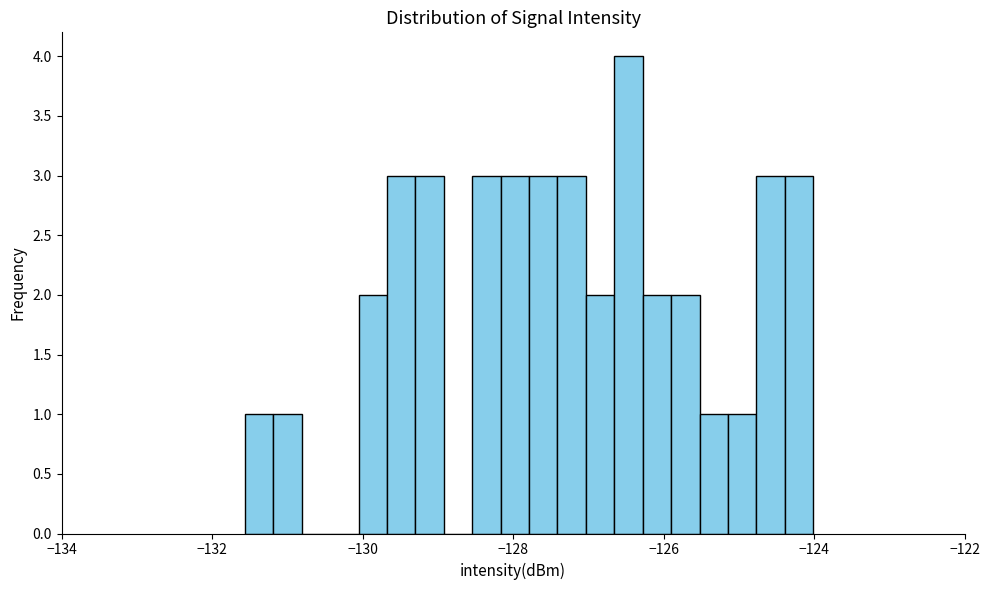

Around what value on the x-axis is the tallest bar? Give the approximate position of its centre, as read against the axis.

-126.4